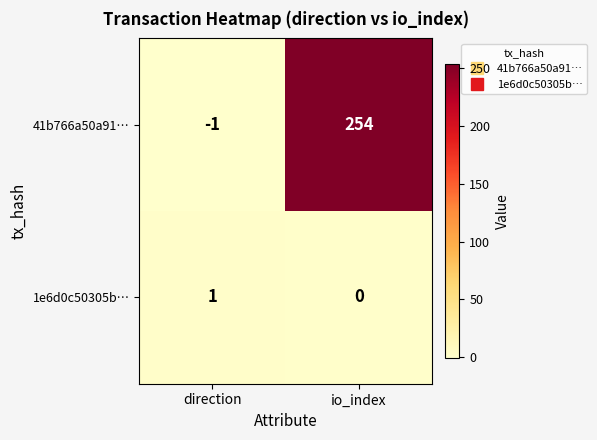

Reading left to right, what are all the values shown in this chart?

41b766a50a91…: direction=-1	io_index=254
1e6d0c50305b…: direction=1	io_index=0